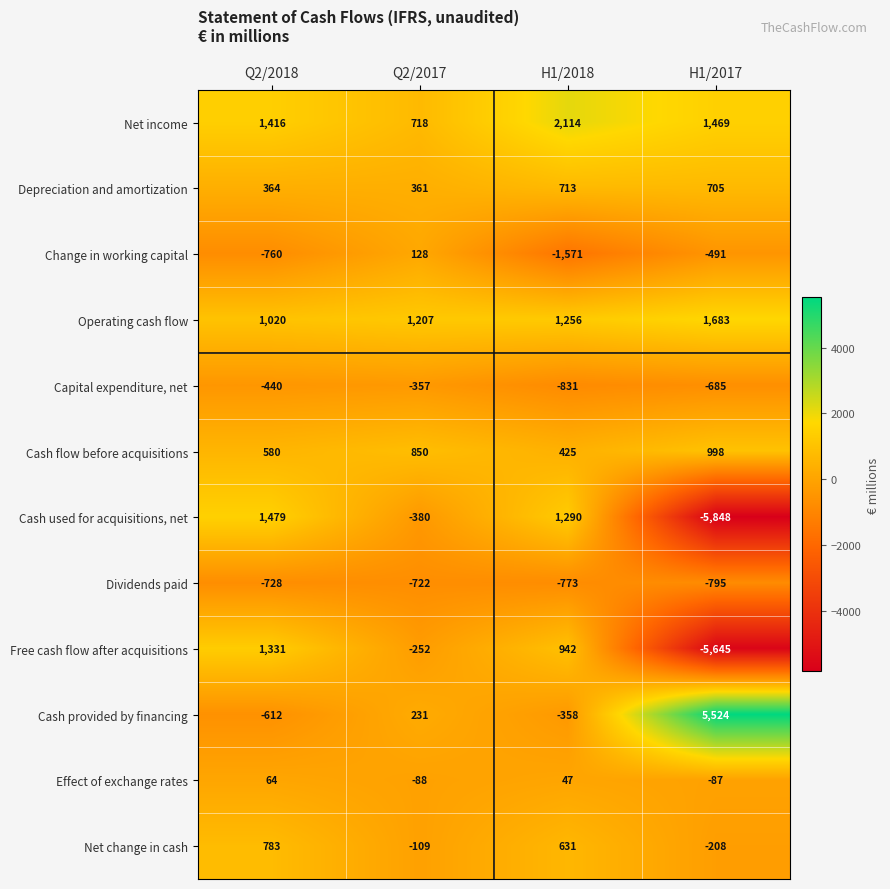

At H1/2017, list the series in order from largest to smallest.

Cash provided by financing, Operating cash flow, Net income, Cash flow before acquisitions, Depreciation and amortization, Effect of exchange rates, Net change in cash, Change in working capital, Capital expenditure, net, Dividends paid, Free cash flow after acquisitions, Cash used for acquisitions, net